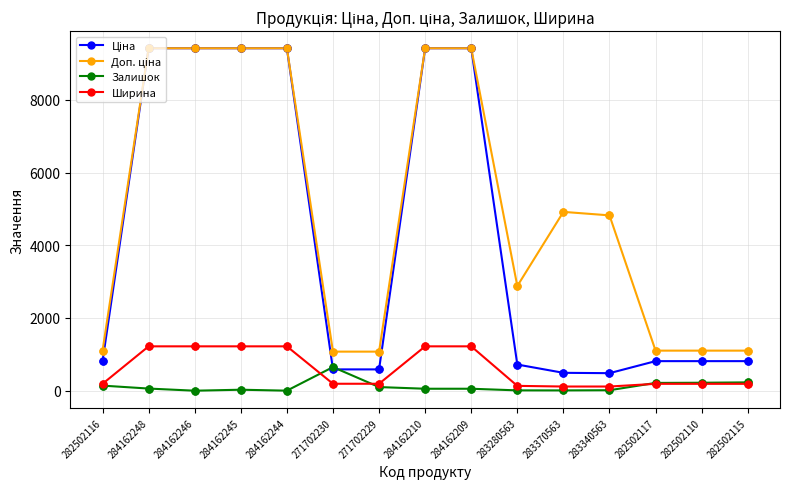

Is the value of Залишок at 284162246 greater than the value of Ширина at 283280563?

No